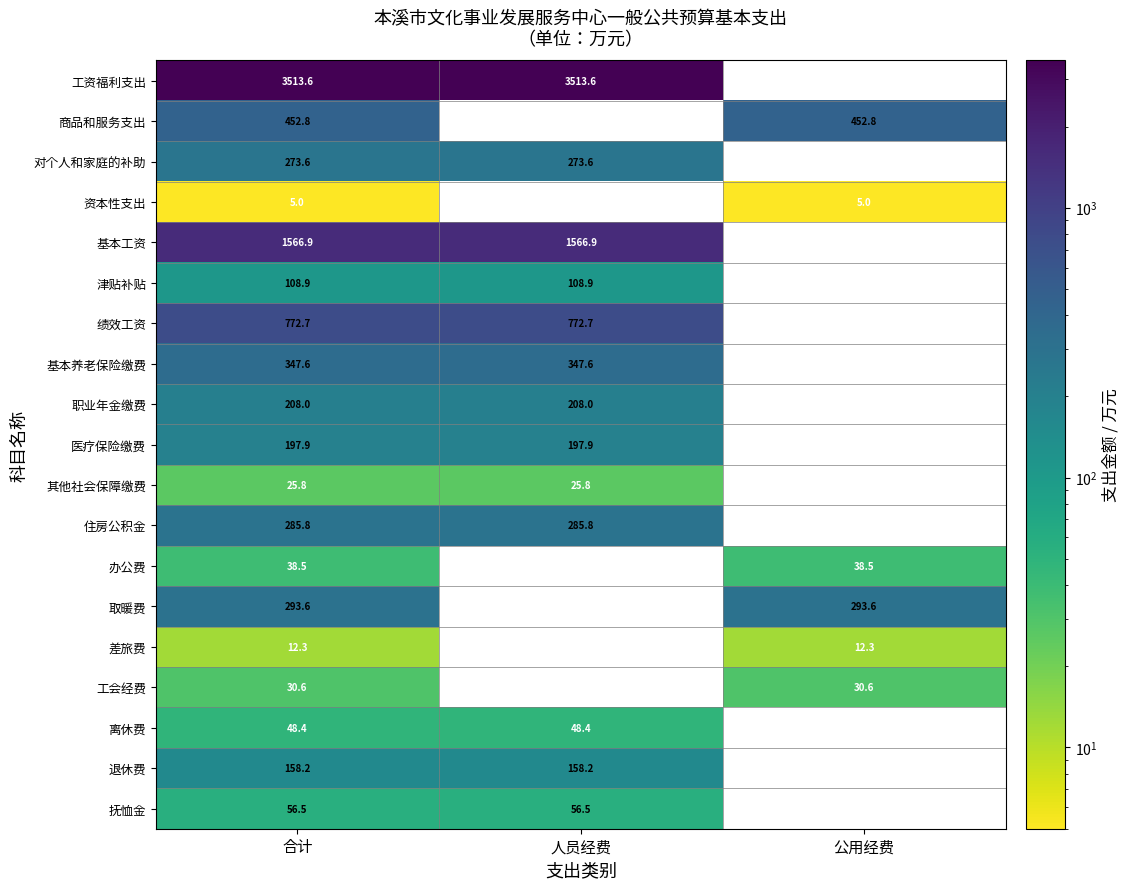

At which category does the chart reach its minimum across all series?

合计